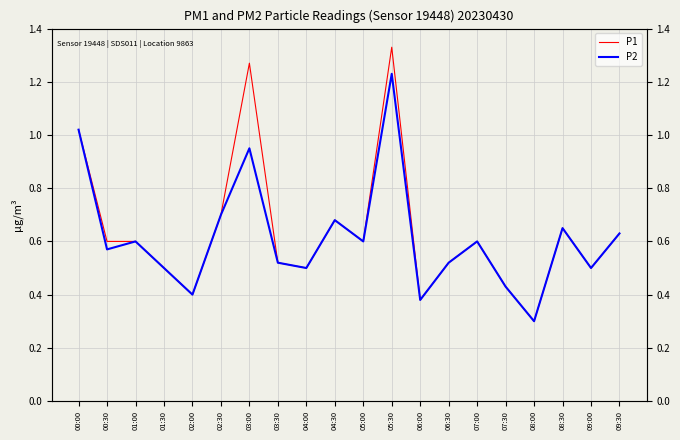

Reading left to right, extract all data points from this chart.

P1: 1.0	0.6	0.6	0.5	0.4	0.7	1.3	0.5	0.5	0.7	0.6	1.3	0.4	0.5	0.6	0.4	0.3	0.7	0.5	0.6
P2: 1.0	0.6	0.6	0.5	0.4	0.7	0.9	0.5	0.5	0.7	0.6	1.2	0.4	0.5	0.6	0.4	0.3	0.7	0.5	0.6